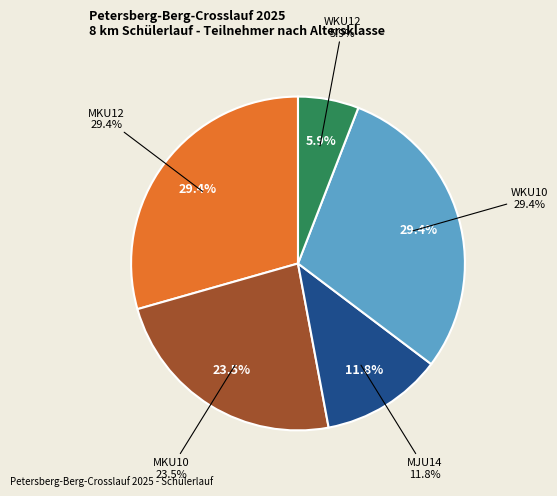

Do WKU12 and MKU10 together represent more than half of the pie?

No